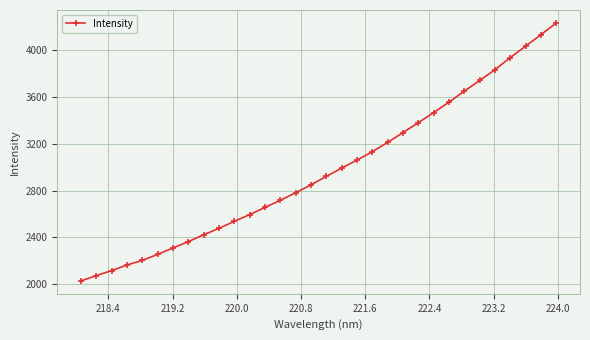

What is the average value?

2973.4